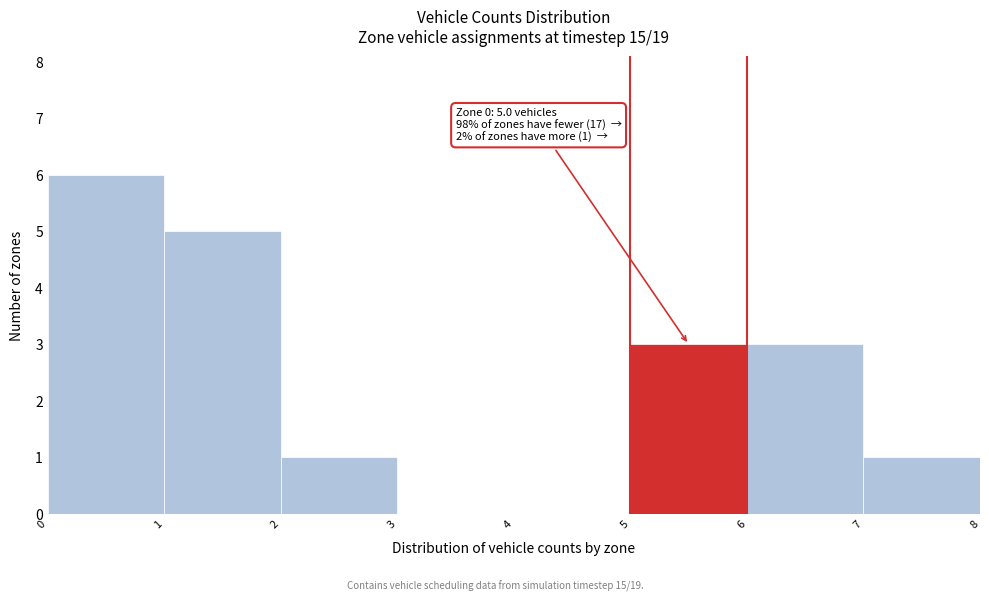

Which range on the x-axis has the tallest bar?

0 to 1